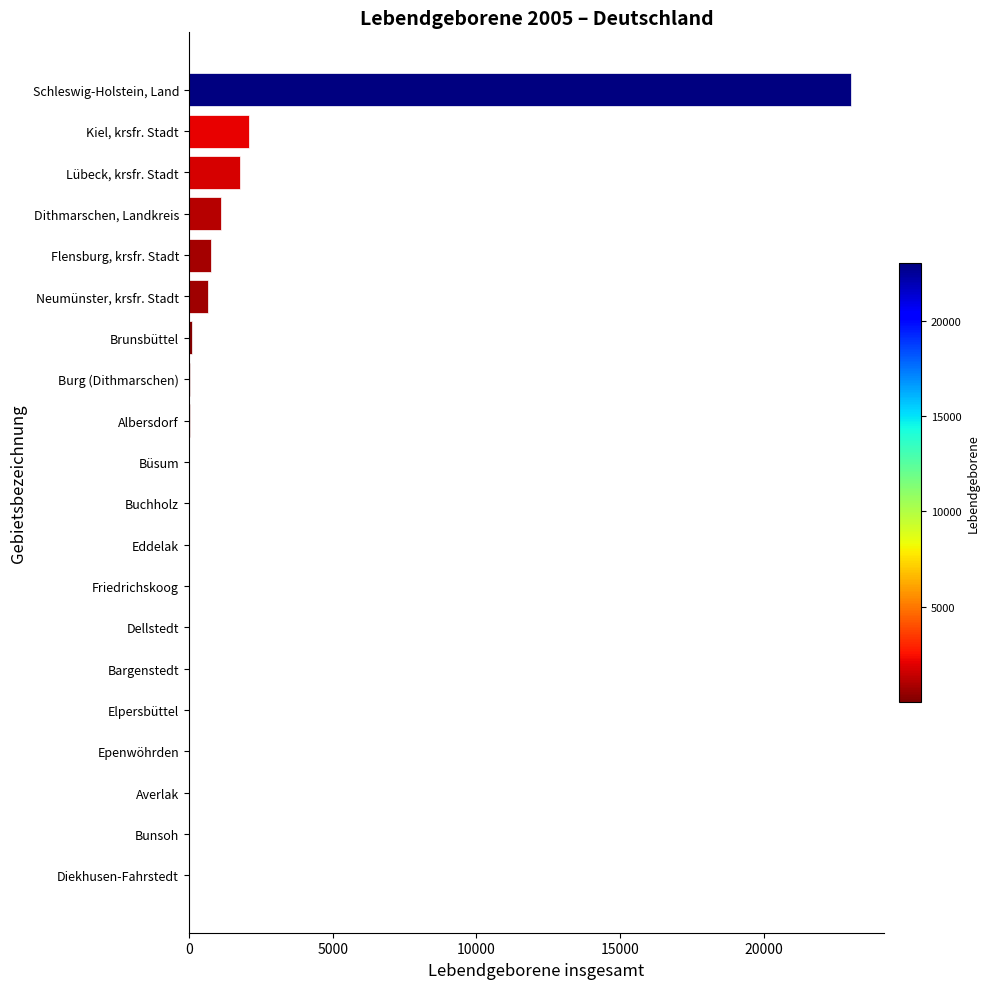

Which has a higher value, Büsum or Lübeck, krsfr. Stadt?

Lübeck, krsfr. Stadt